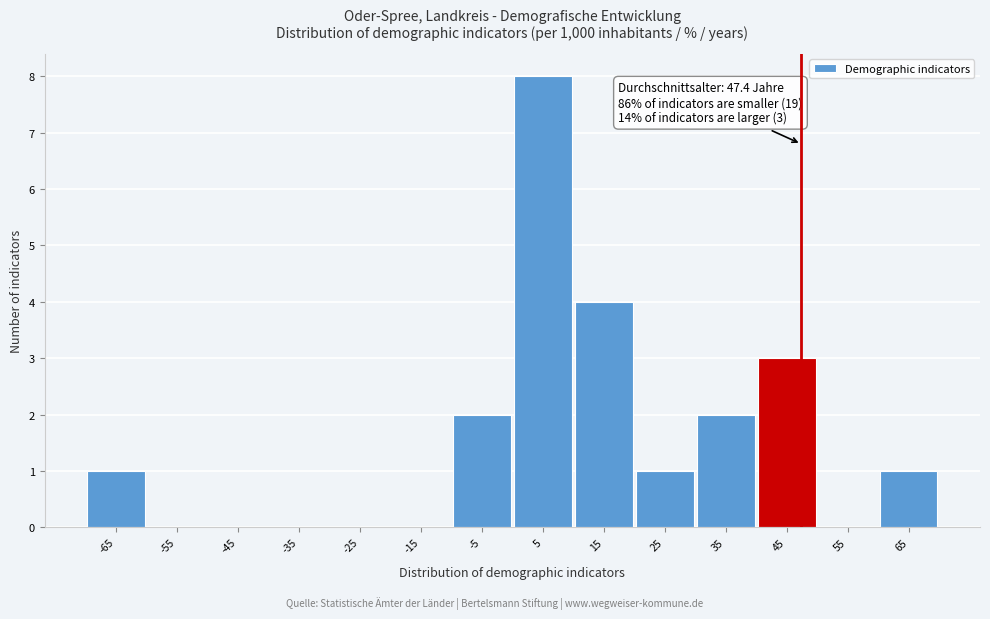

Over which range of the x-axis is the bar tallest?

0 to 10